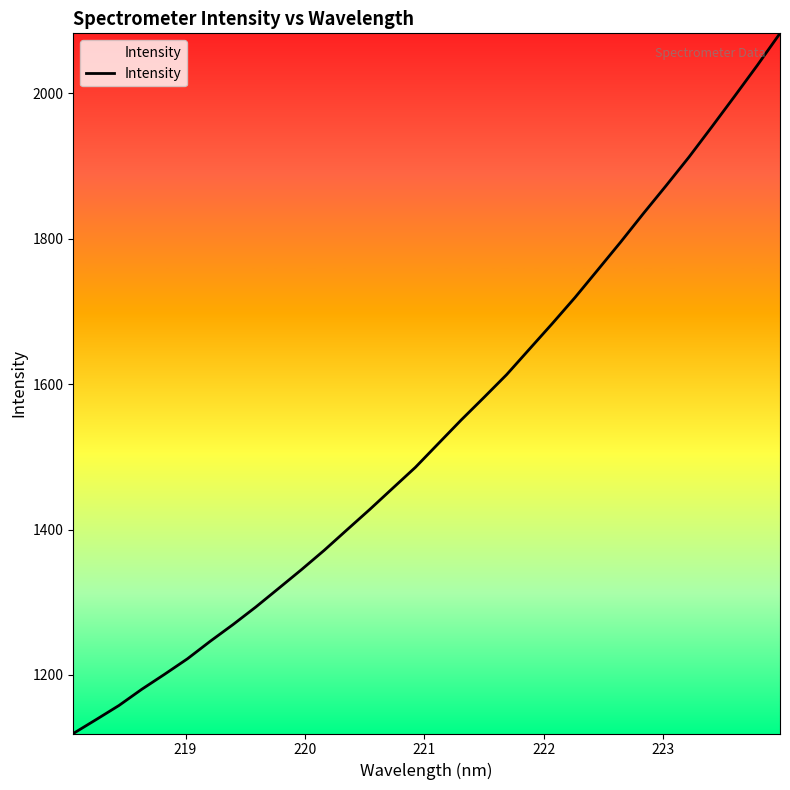

What is the greatest value displayed?

2082.6